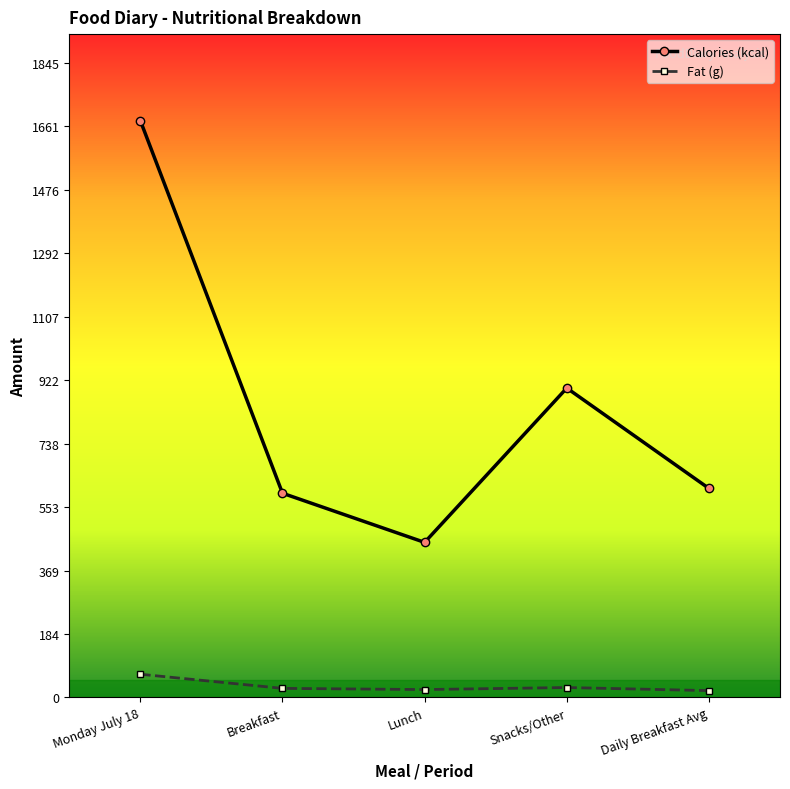

What is the average value of the Fat (g) series?

33.0